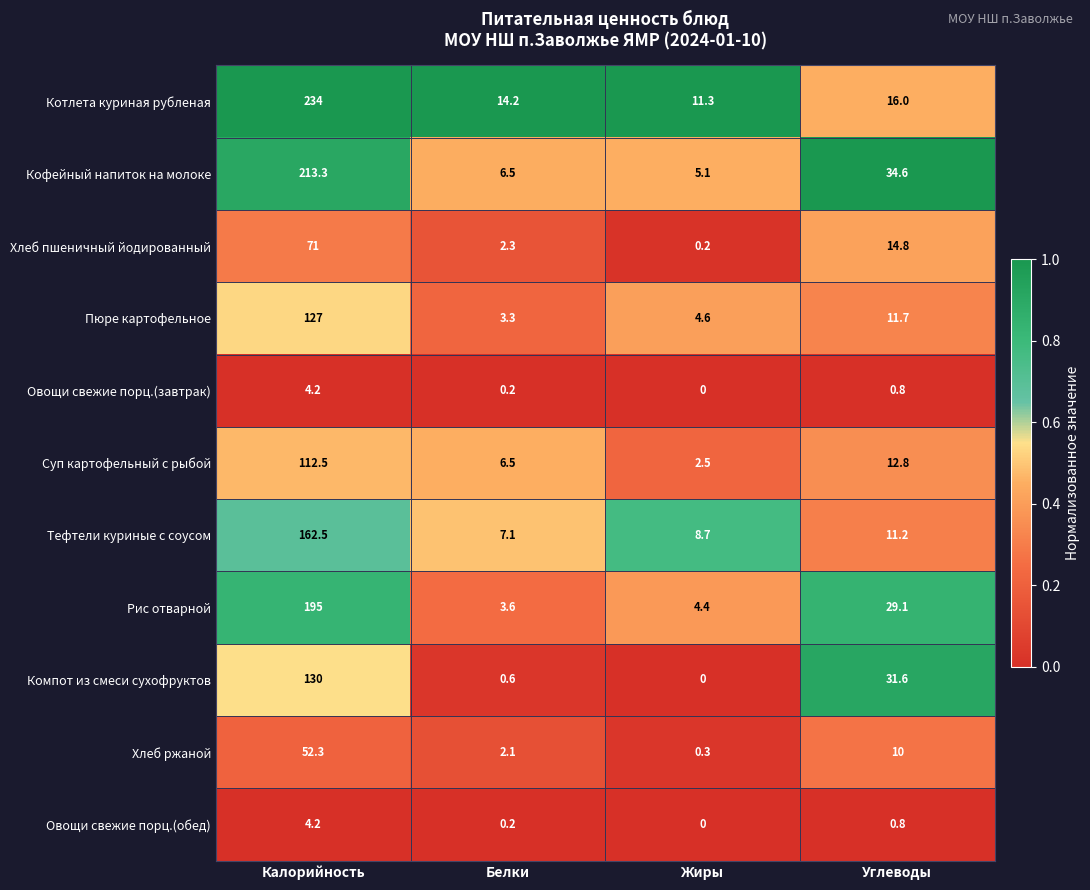

What is the difference between the maximum and second lowest values in the Рис отварной series?

190.6